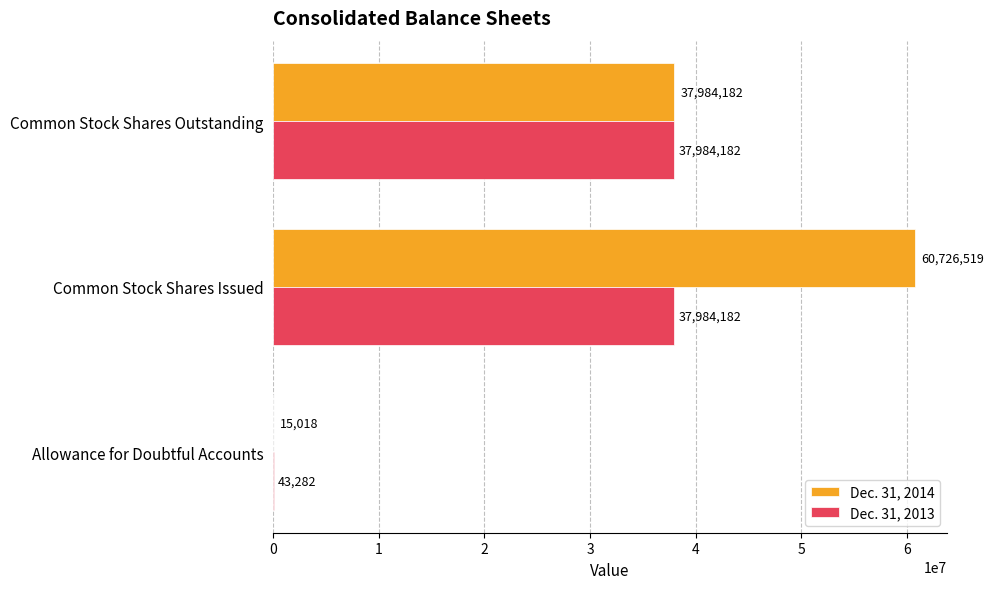

Count the number of categories in the chart.

3